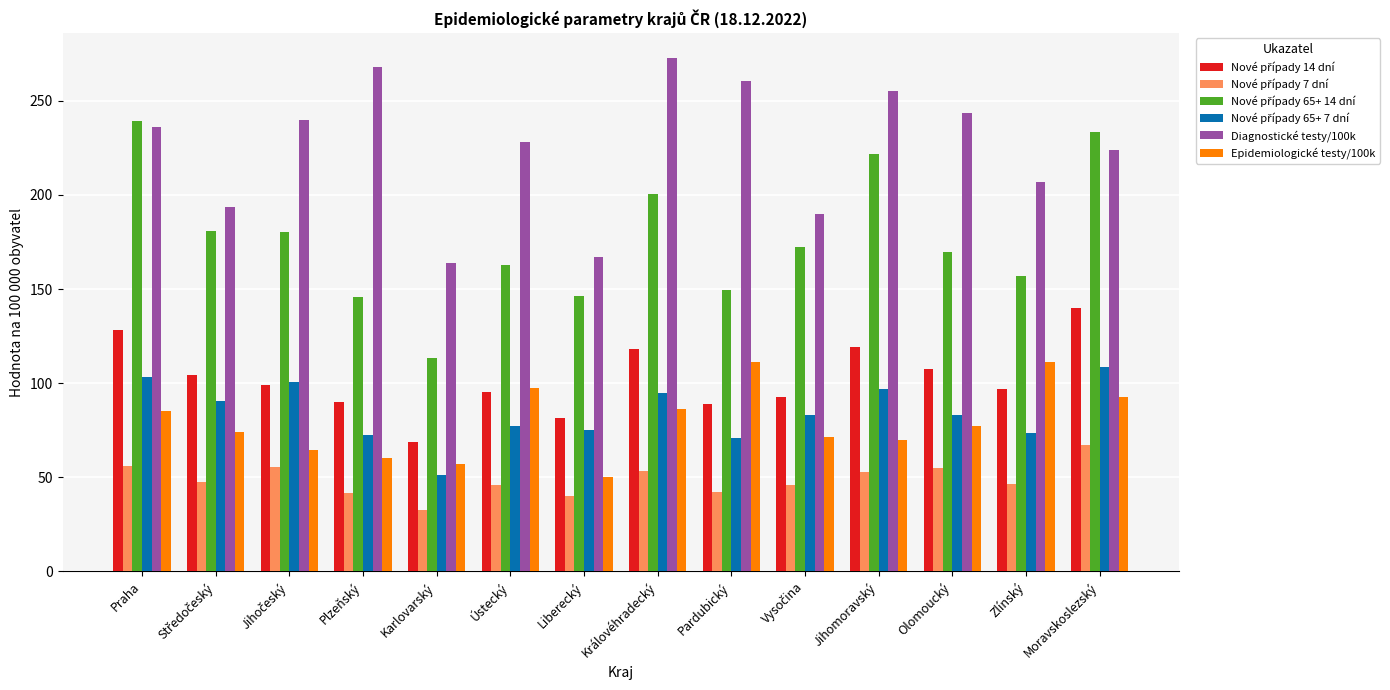

The value of Epidemiologické testy/100k at Liberecký is 50.2. True or false?

True